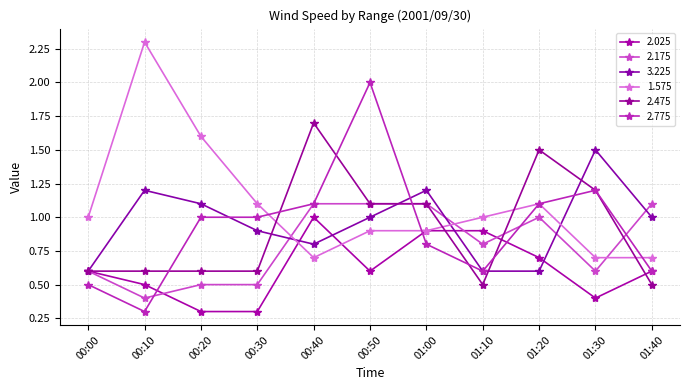

Where do 2.175 and 2.775 first cross each other?

00:10 and 00:20